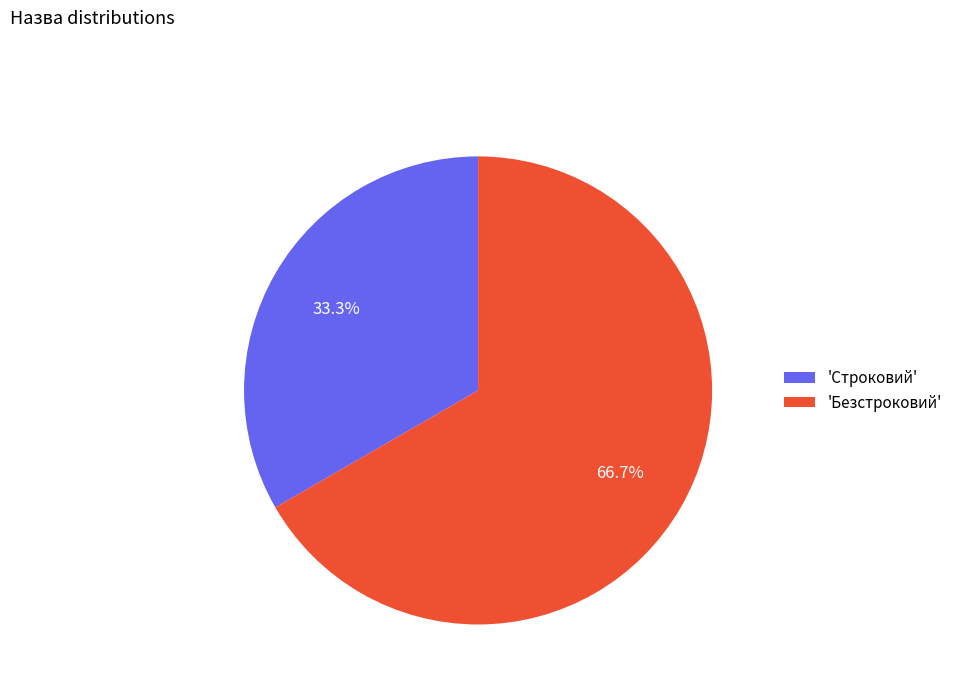

Which category has the biggest portion of the pie?

'Безстроковий'